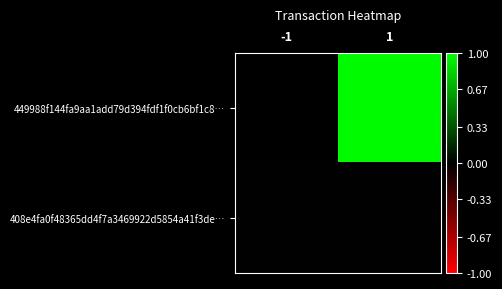

Rank the series at -1 from highest to lowest value.

408e4fa0f48365dd4f7a3469922d5854a41f3de…, 449988f144fa9aa1add79d394fdf1f0cb6bf1c8…